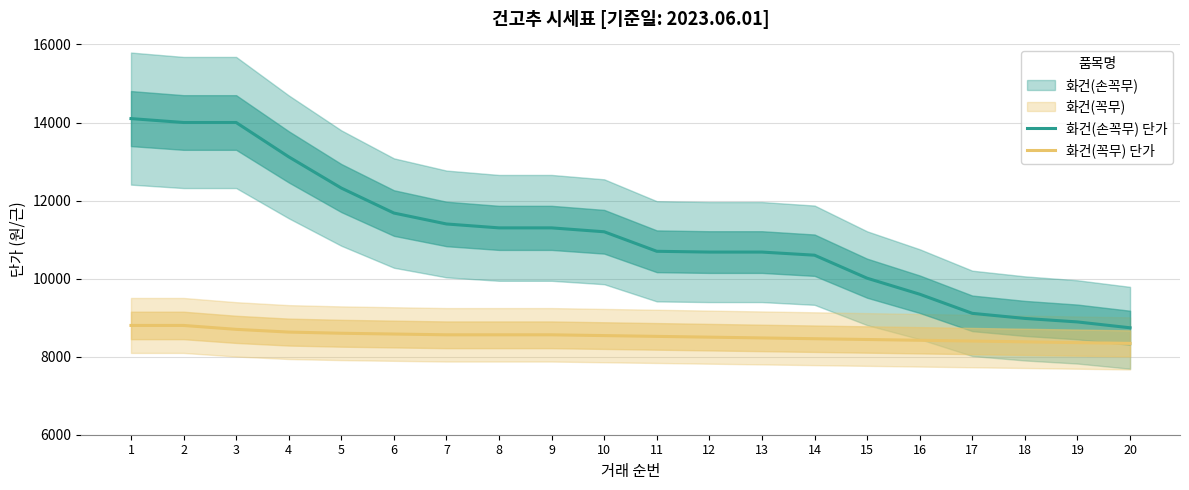

Count the number of data series in this chart.

2